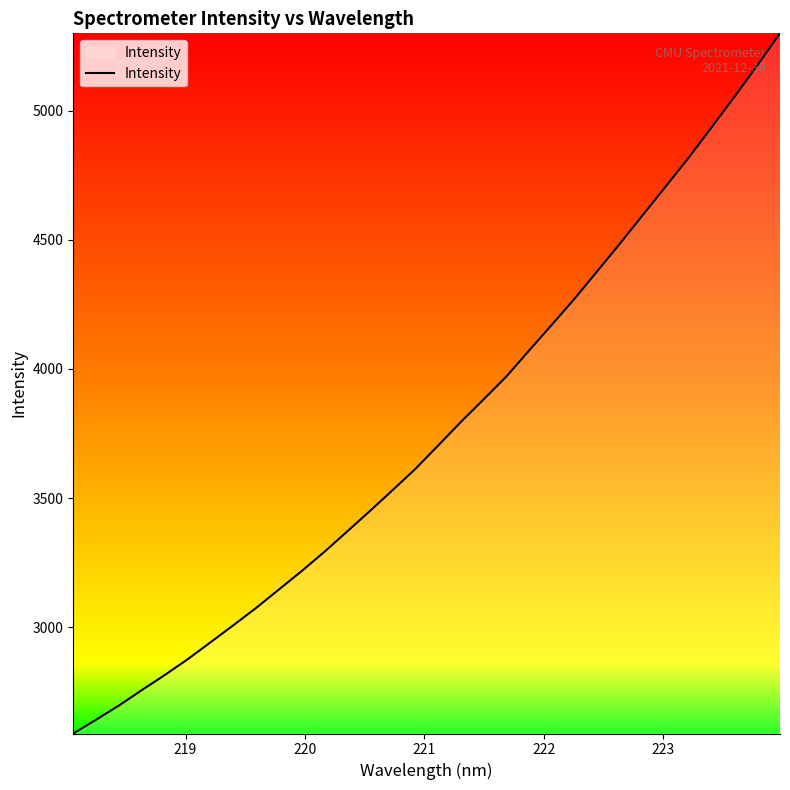

Reading right to left, what are all the values shown in this chart?

5298.7	5174.0	5053.6	4935.0	4818.7	4708.0	4598.2	4487.9	4380.6	4273.7	4172.4	4072.8	3971.7	3883.0	3795.5	3704.0	3613.5	3531.0	3450.0	3370.6	3291.7	3217.1	3145.6	3074.3	3007.1	2941.2	2875.7	2814.9	2756.8	2697.4	2642.5	2589.2